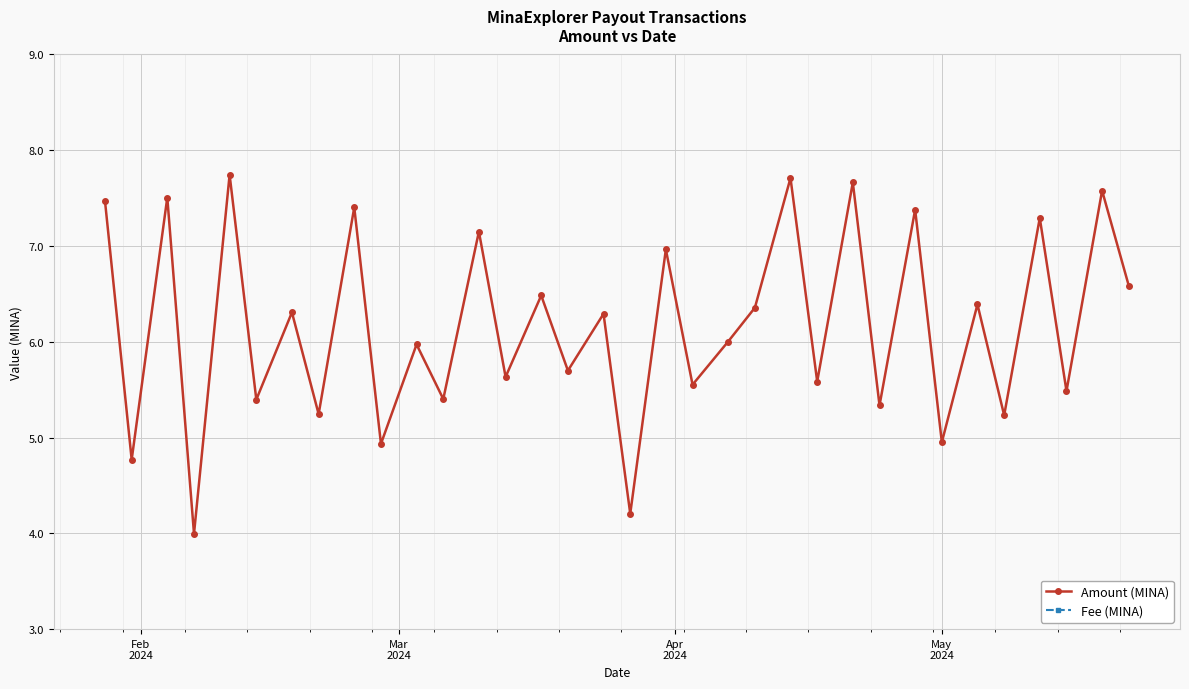

What is the value of the Amount (MINA) point at the 11th from the left?

6.0